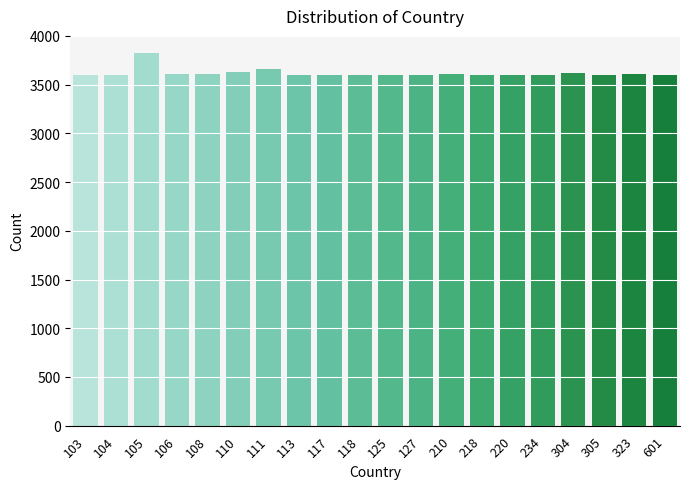

The value at 234 is 3600.3. True or false?

True